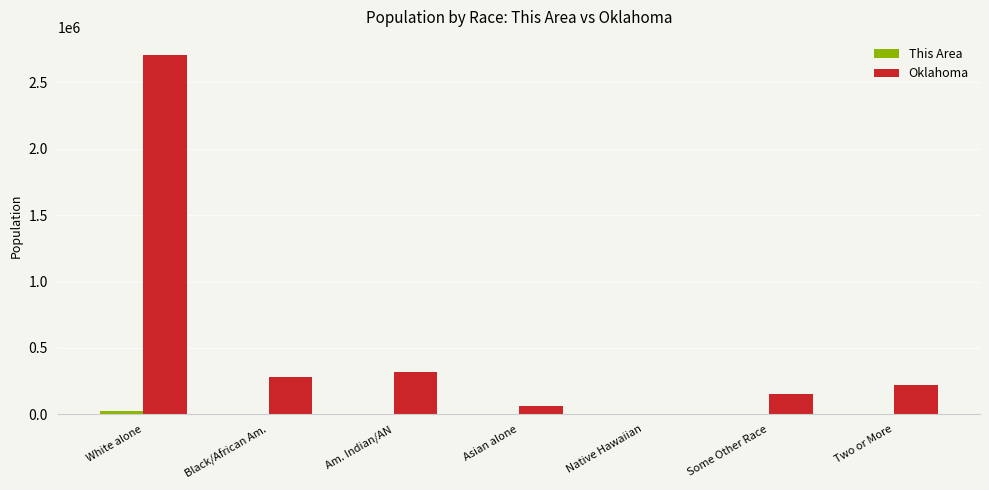

Where is Oklahoma nearest to the value 1355607?

Am. Indian/AN